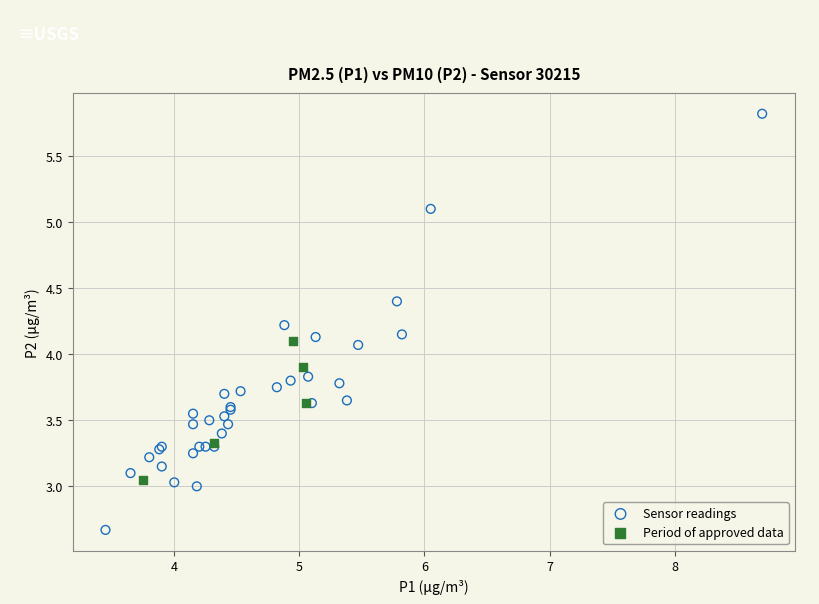

Which series reaches the maximum Y coordinate?

Sensor readings